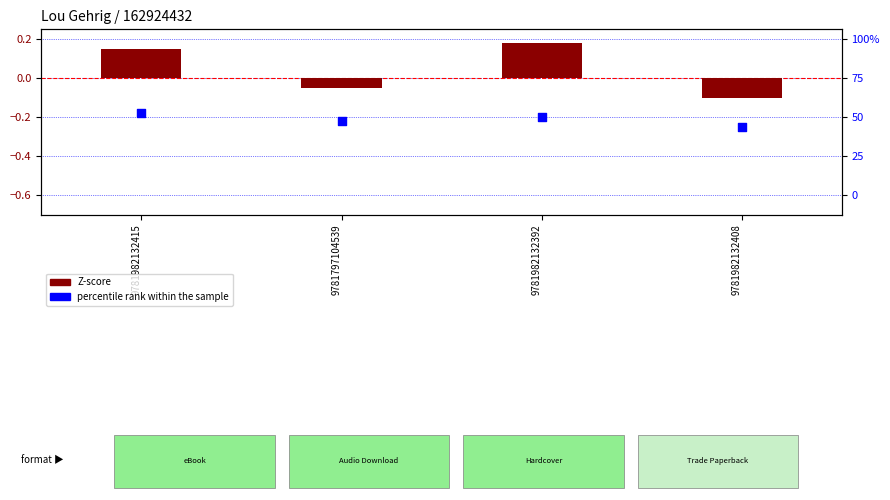

Which series reaches the maximum Y coordinate?

Z-score